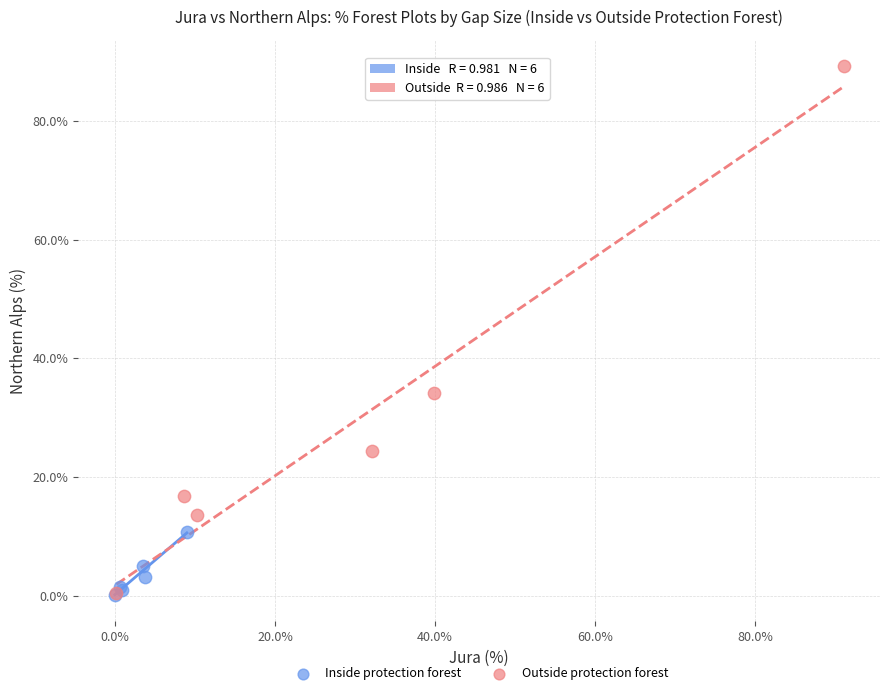

Which series has the widest spread of Y values?

Outside protection forest